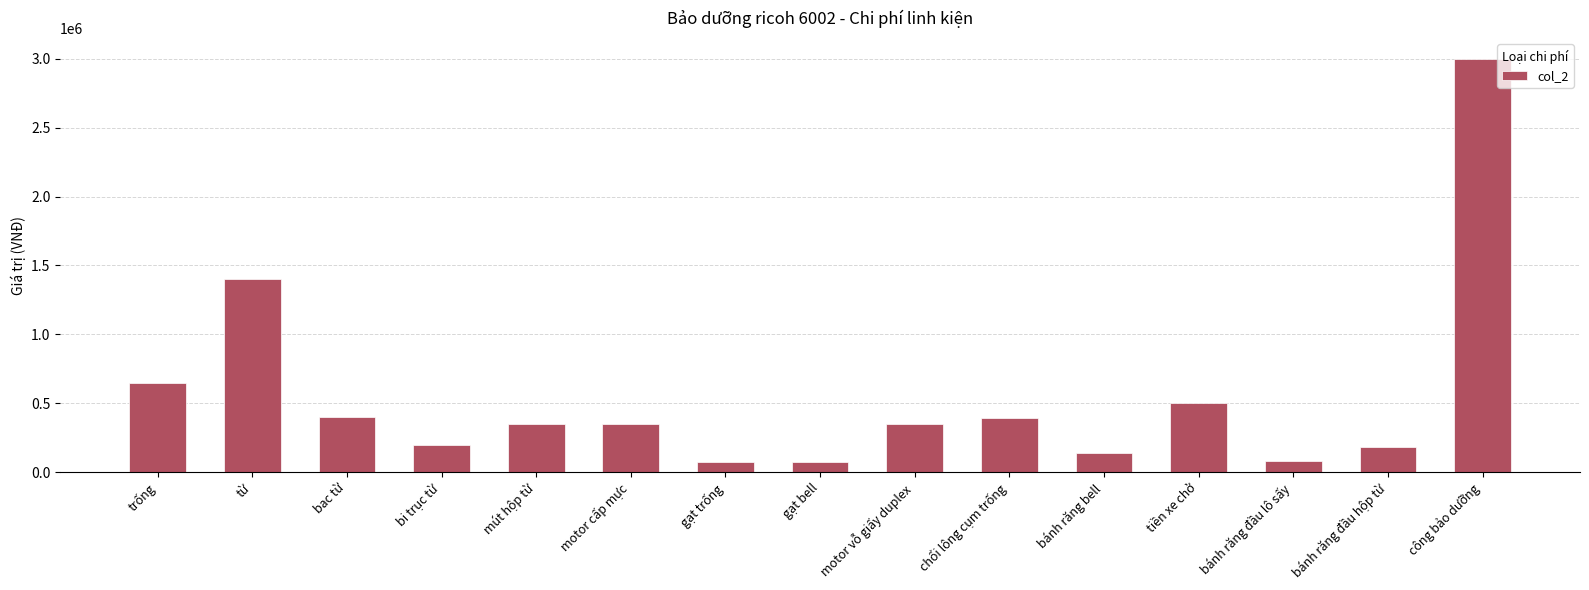

True or false: the data shows 180000 at bánh răng đầu hộp từ.

True